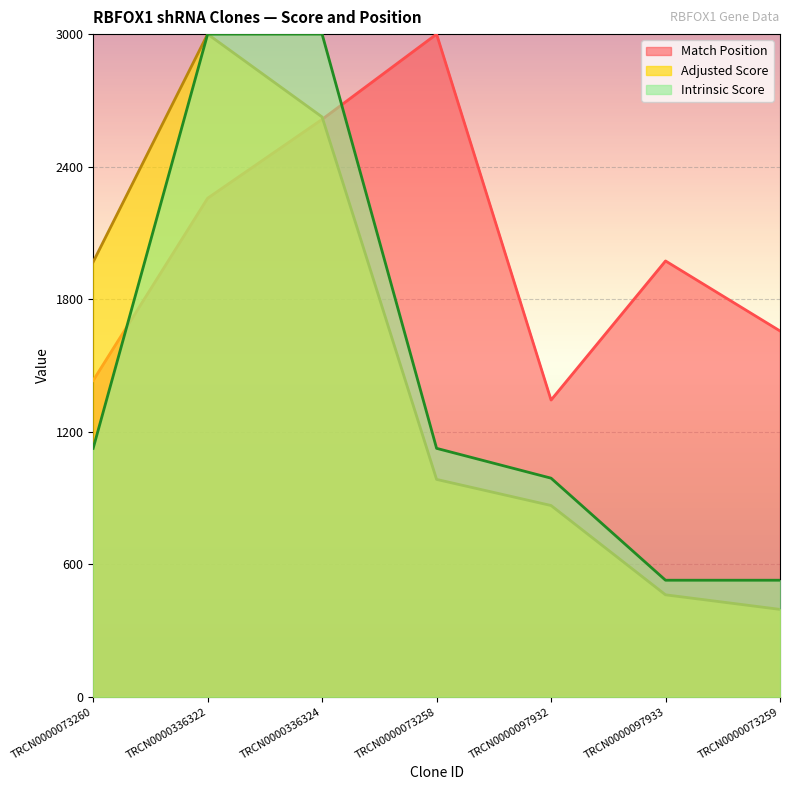

At which label is Adjusted Score closest to 1698?

TRCN0000073260